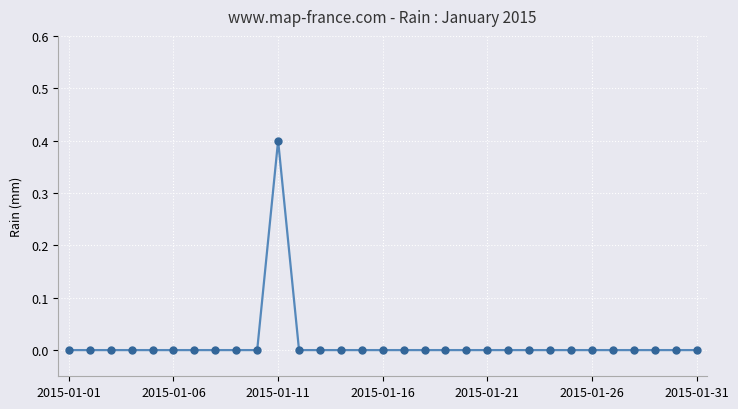

What is the difference between the maximum and second lowest values?

0.4